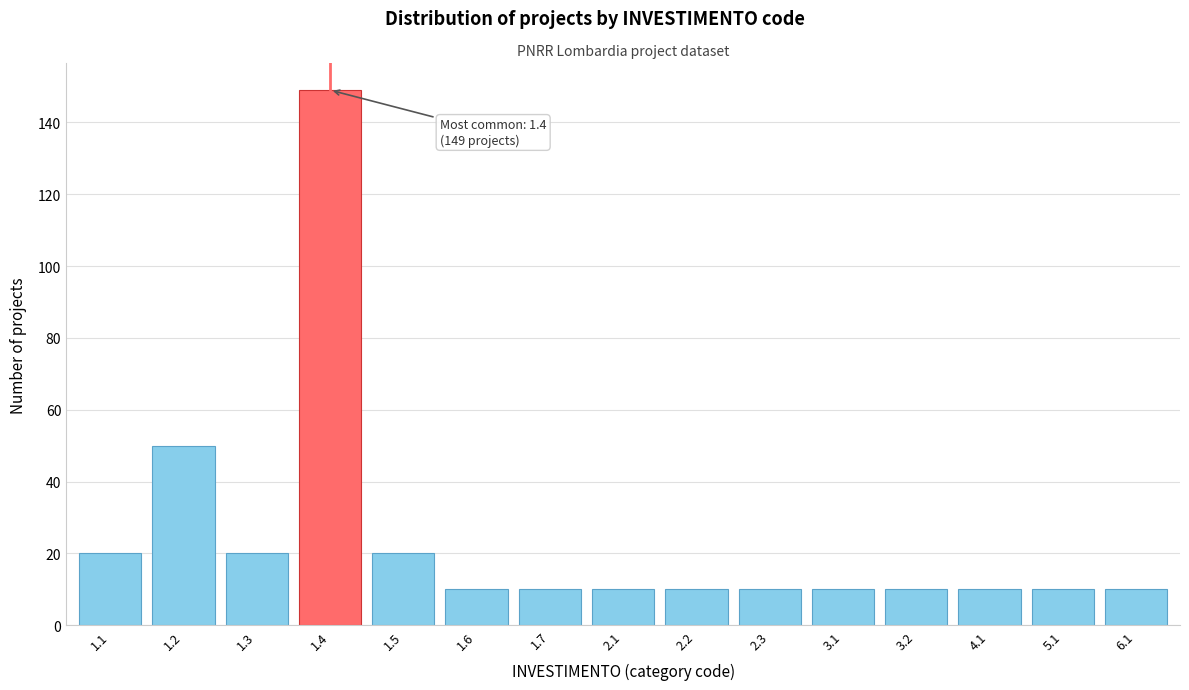

Reading left to right, what are all the values shown in this chart?

1.1=20	1.2=50	1.3=20	1.4=149	1.5=20	1.6=10	1.7=10	2.1=10	2.2=10	2.3=10	3.1=10	3.2=10	4.1=10	5.1=10	6.1=10